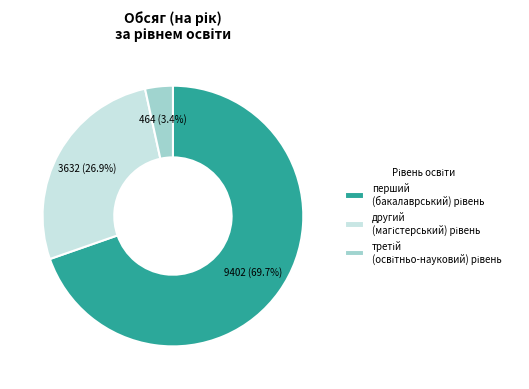

Does any single category account for the majority?

Yes